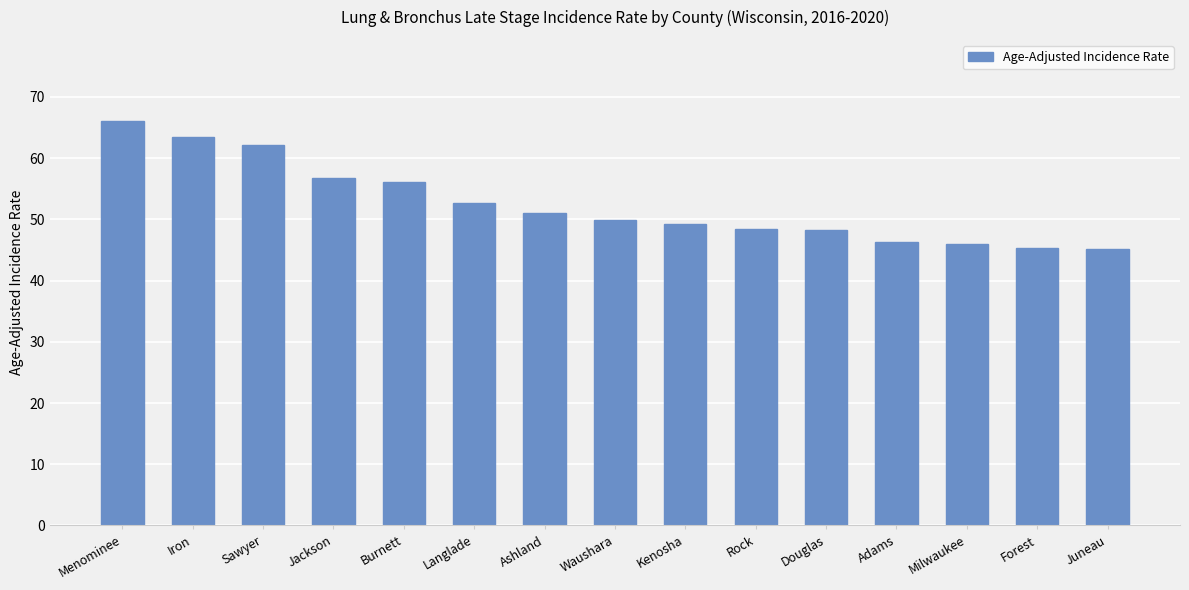

What is the sum of all values?

786.9